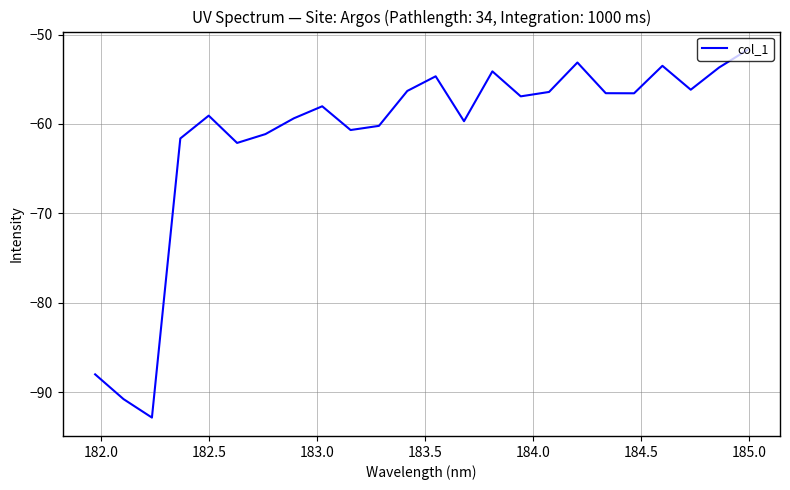

Does the chart display data point markers on the line(s)?

No